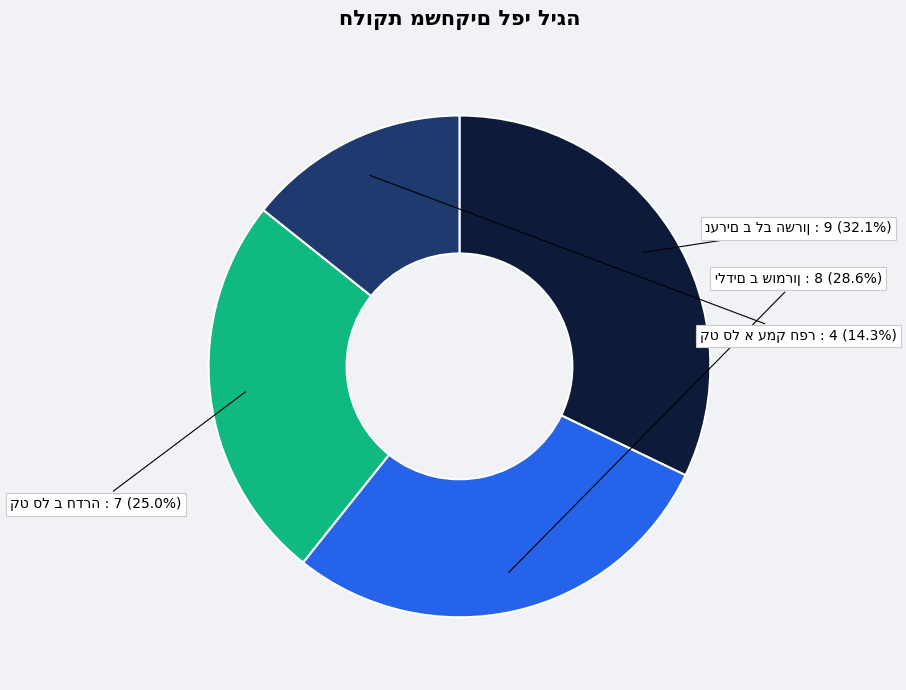

Is there a majority slice in this chart?

No